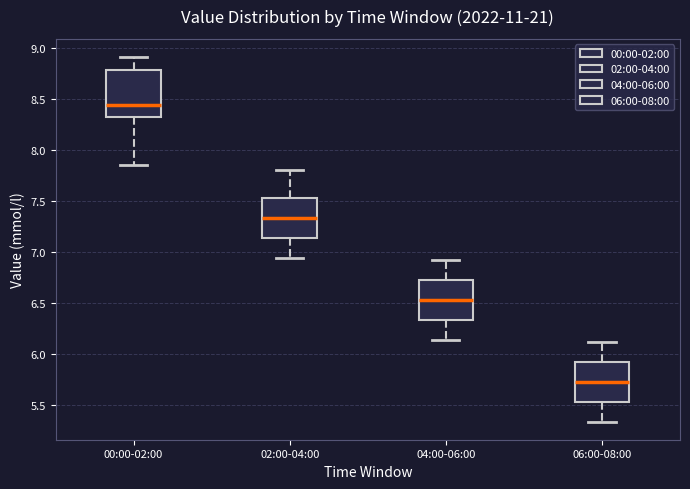

Where does the median line of the box for 00:00-02:00 sit on the y-axis? The values are not printed on the chart, so give them approximately, as read against the axis.

8.45